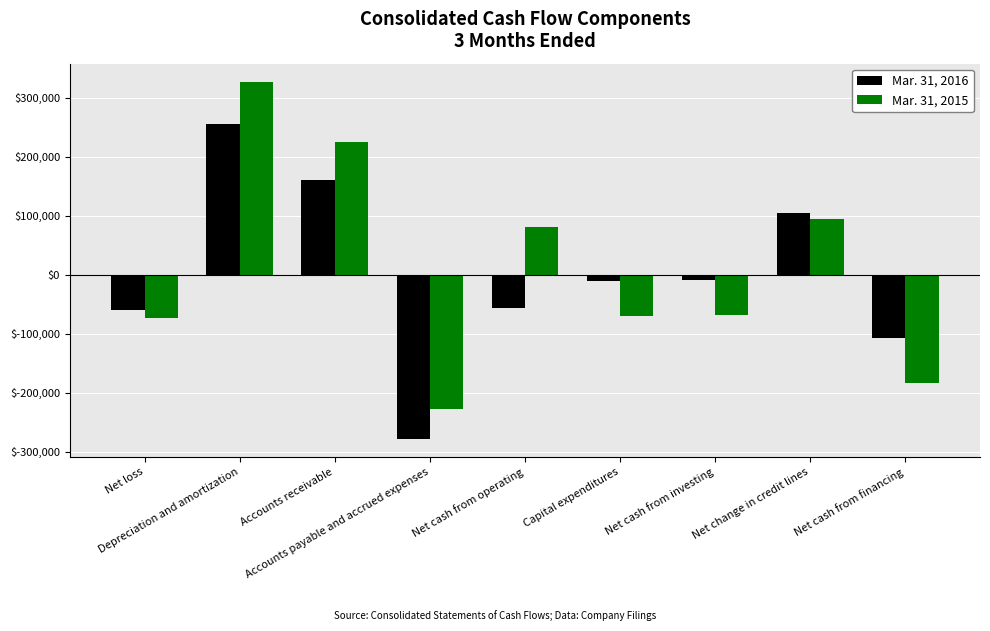

At which label does Mar. 31, 2015 first exceed -69062?

Depreciation and amortization